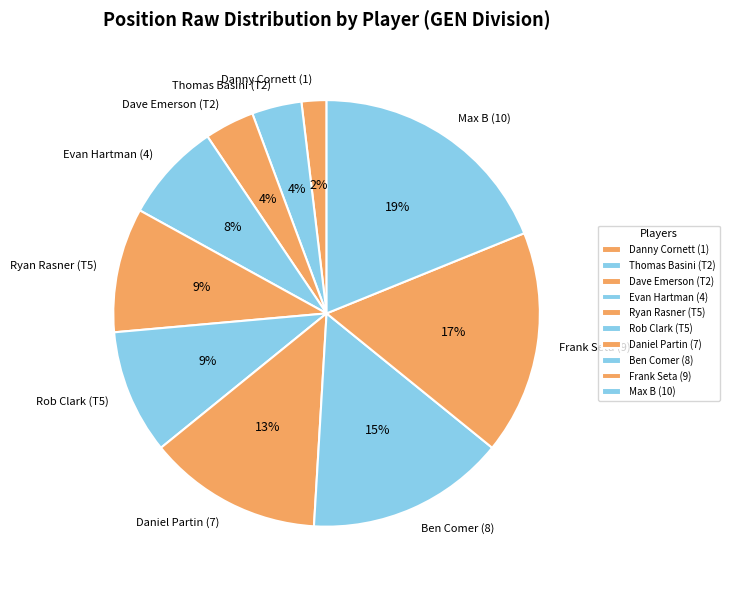

To the nearest percent, what is the average slice percentage?

10%